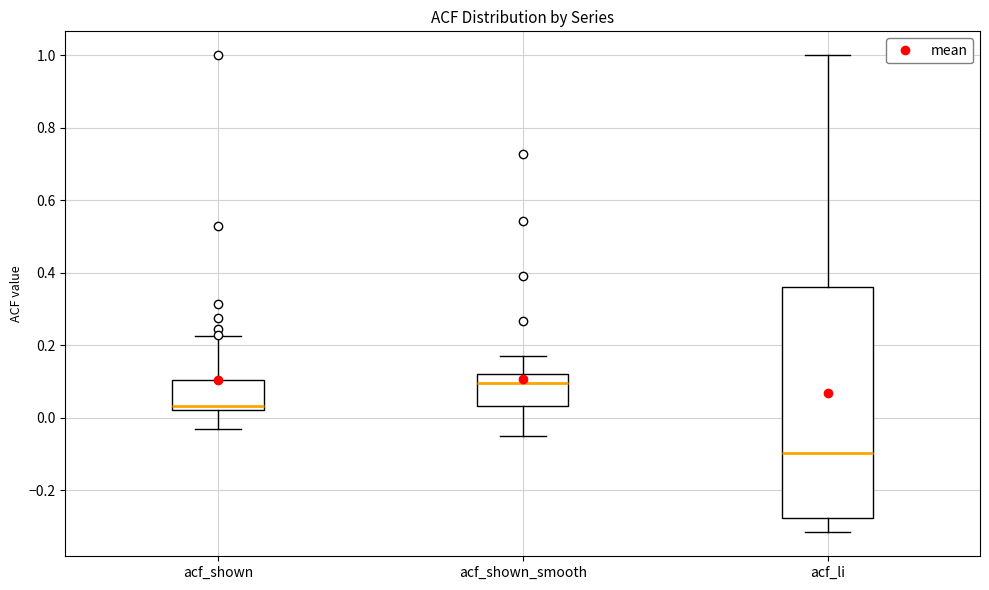

Which box's median line is the highest?

acf_shown_smooth